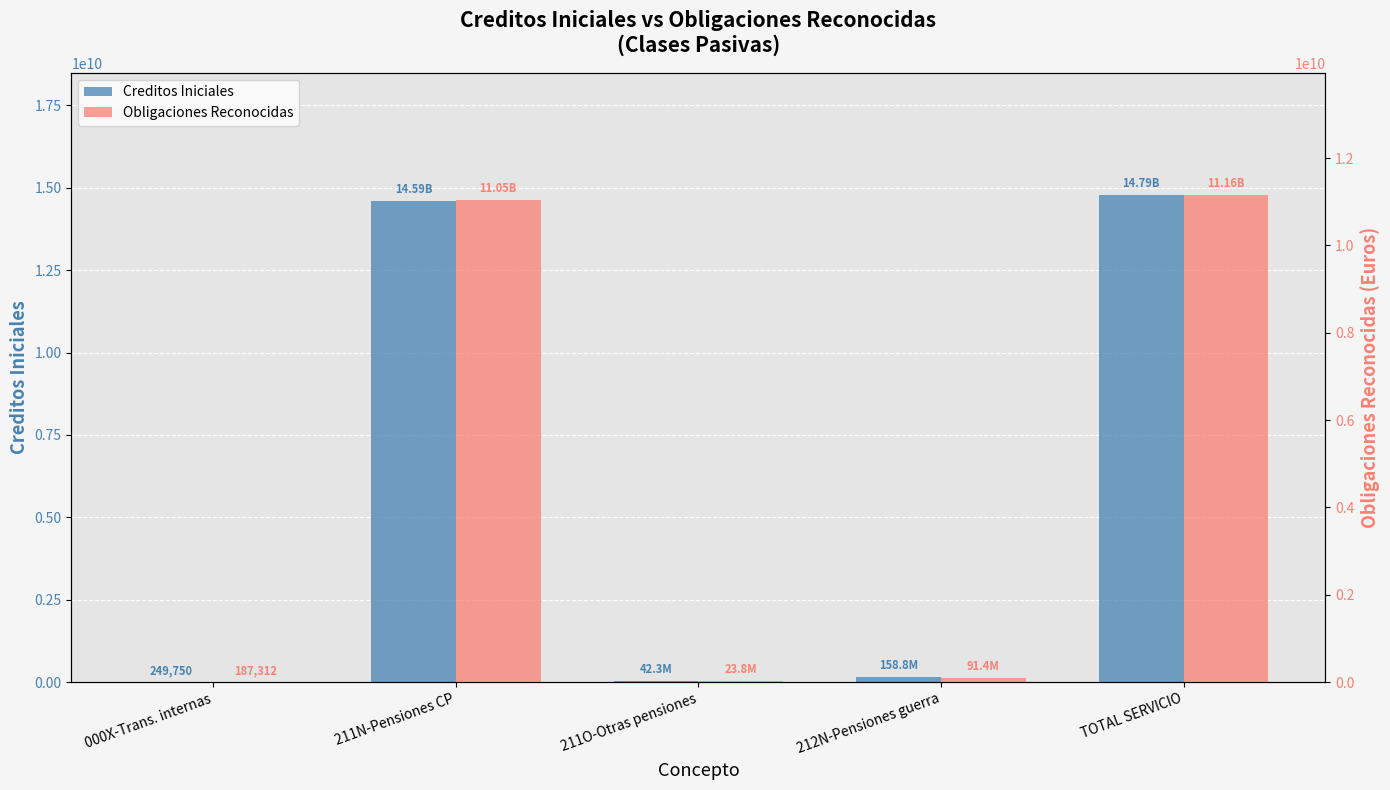

Reading left to right, list all the values displayed in this chart.

Creditos Iniciales: 000X-Trans. internas=249750.0	211N-Pensiones CP=14589889810.0	211O-Otras pensiones=42274370.0	212N-Pensiones guerra=158817840.0	TOTAL SERVICIO=14791231770.0
Obligaciones Reconocidas: 000X-Trans. internas=187312.5	211N-Pensiones CP=11048556918.4	211O-Otras pensiones=23778321.5	212N-Pensiones guerra=91367597.4	TOTAL SERVICIO=11163890149.8